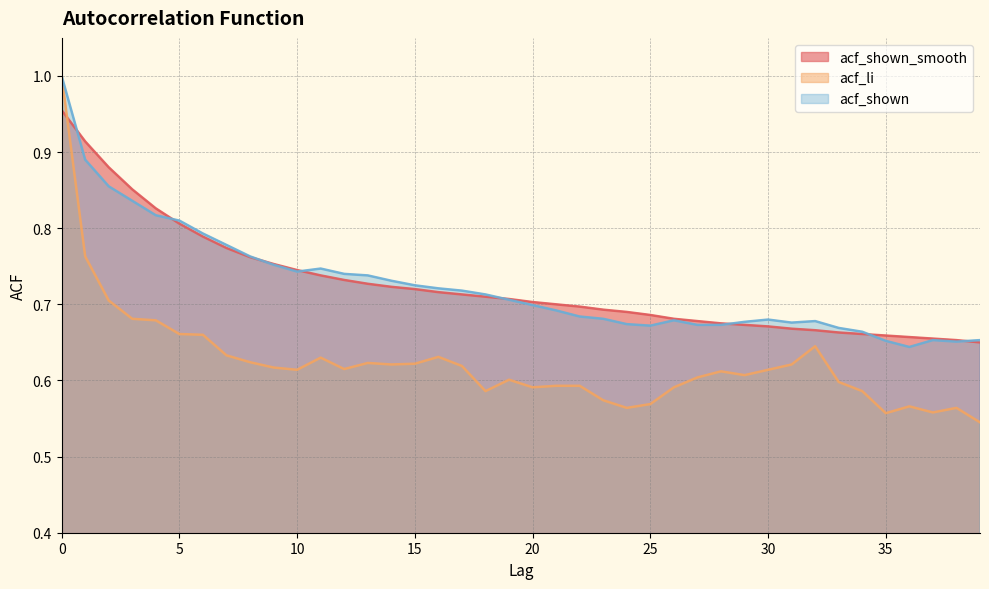

Between which two adjacent categories do acf_shown_smooth and acf_shown first intersect?

0 and 1